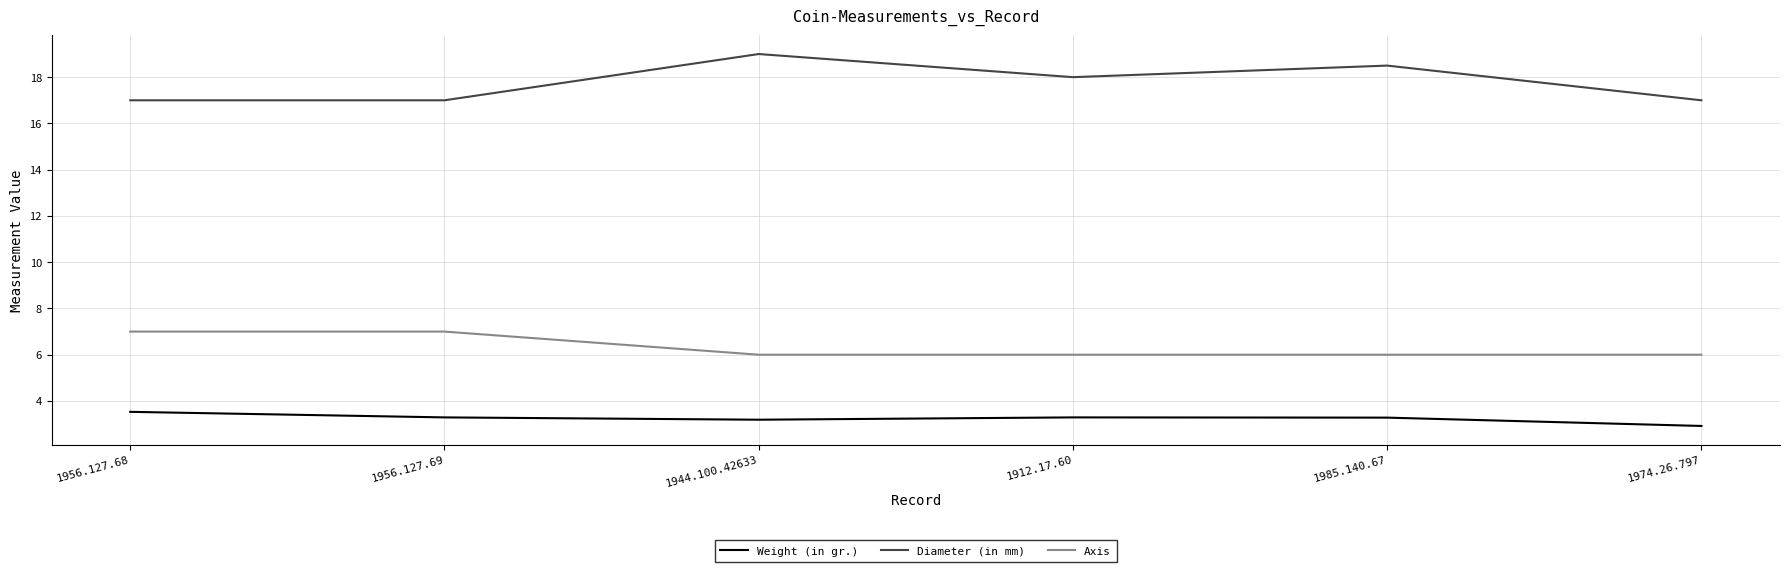

True or false: Weight (in gr.) has a value of 3.5 at 1956.127.68.

True